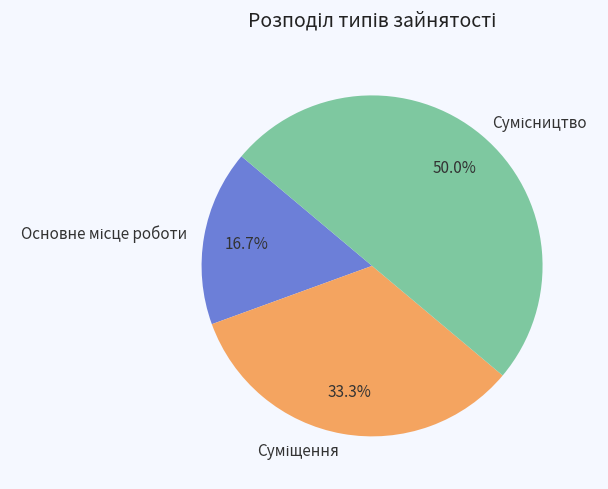

What is the change in value from Основне місце роботи to Суміщення?

+1